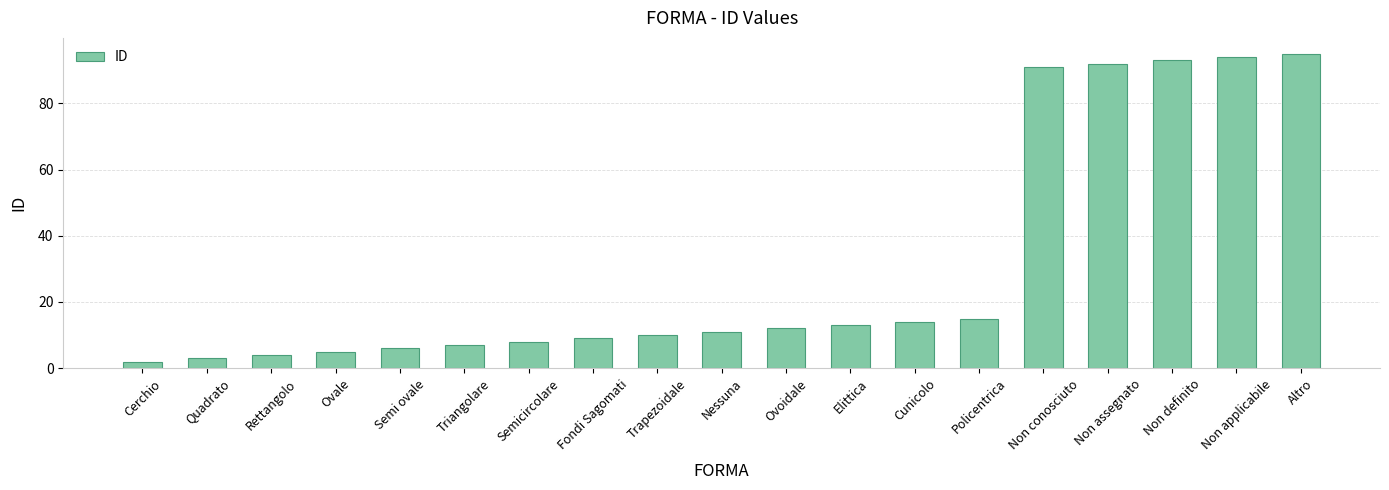

What is the difference between the second highest and minimum values?

92